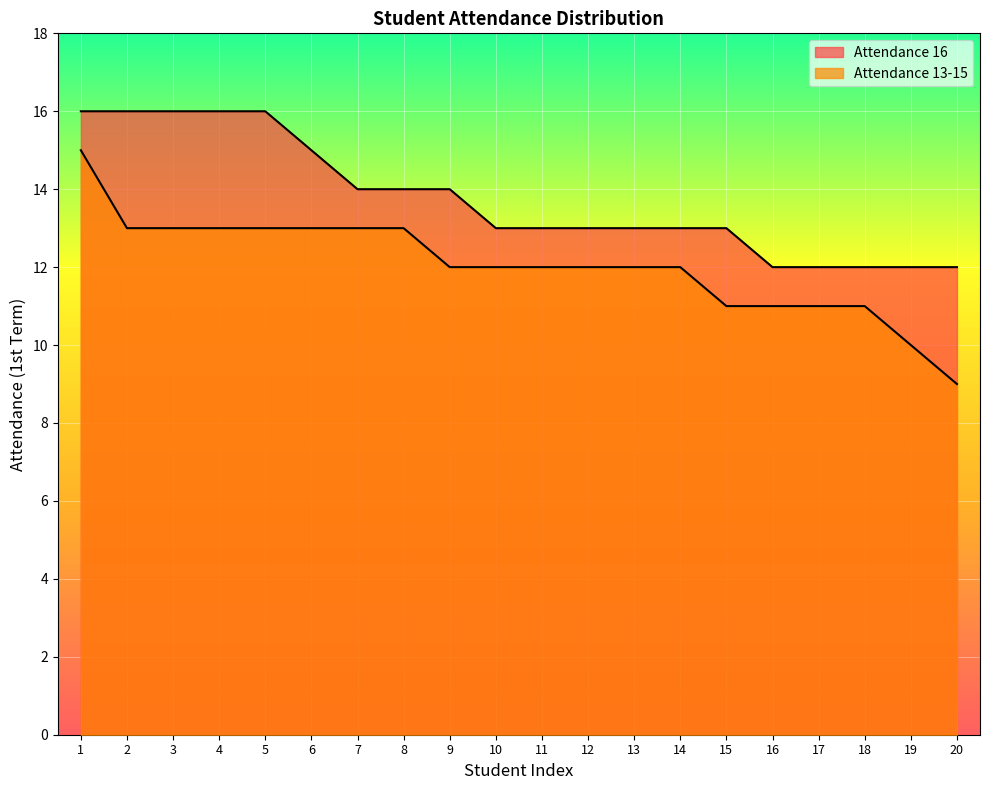

Which series has the largest total across all categories?

Attendance 16